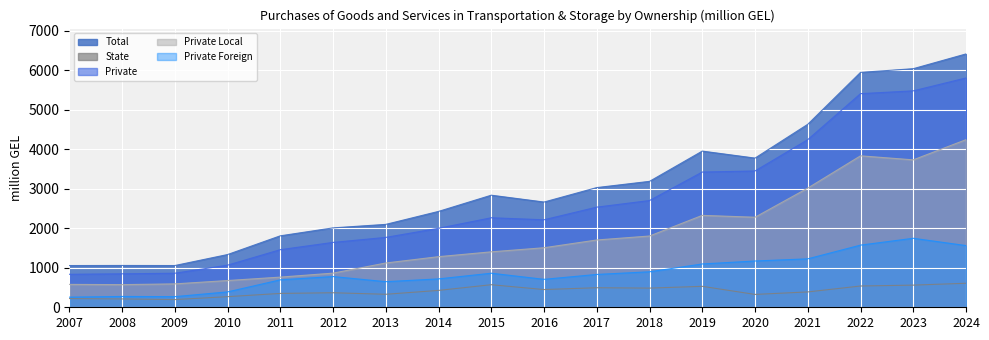

At which label is Private Local closest to 2408?

2019